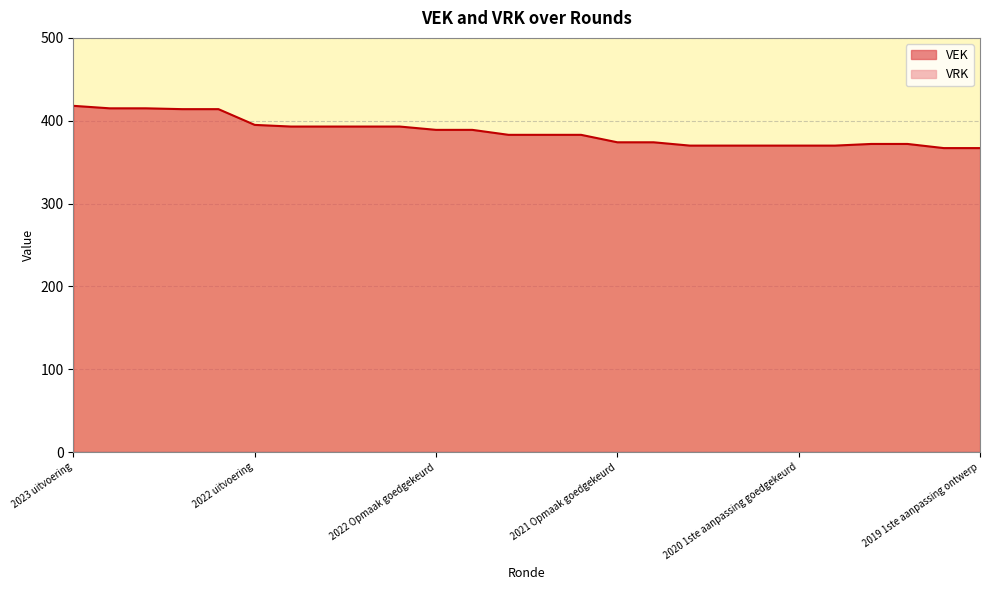

What is the greatest value displayed?

418